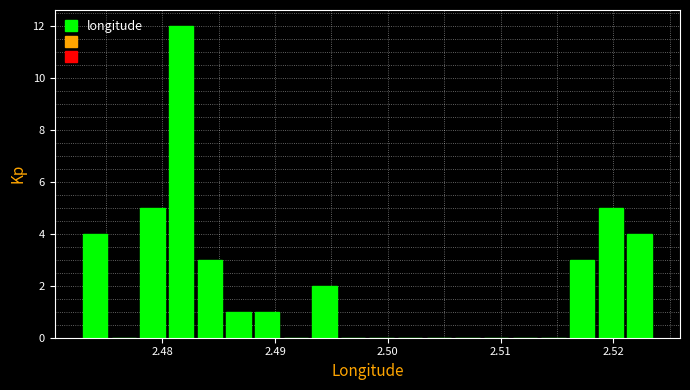

Read against the x-axis, roughly where is the centre of the tallest bar?

2.482